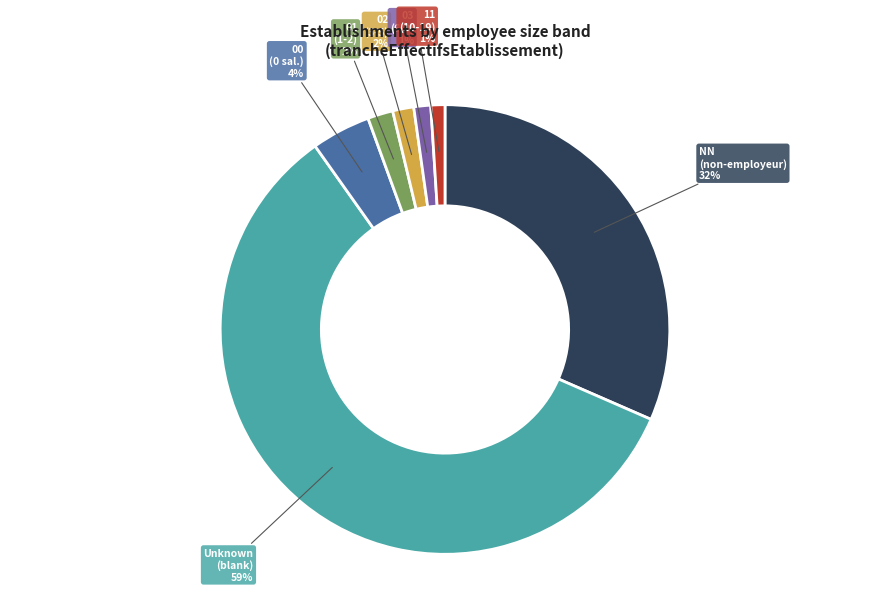

Does any single category account for the majority?

Yes